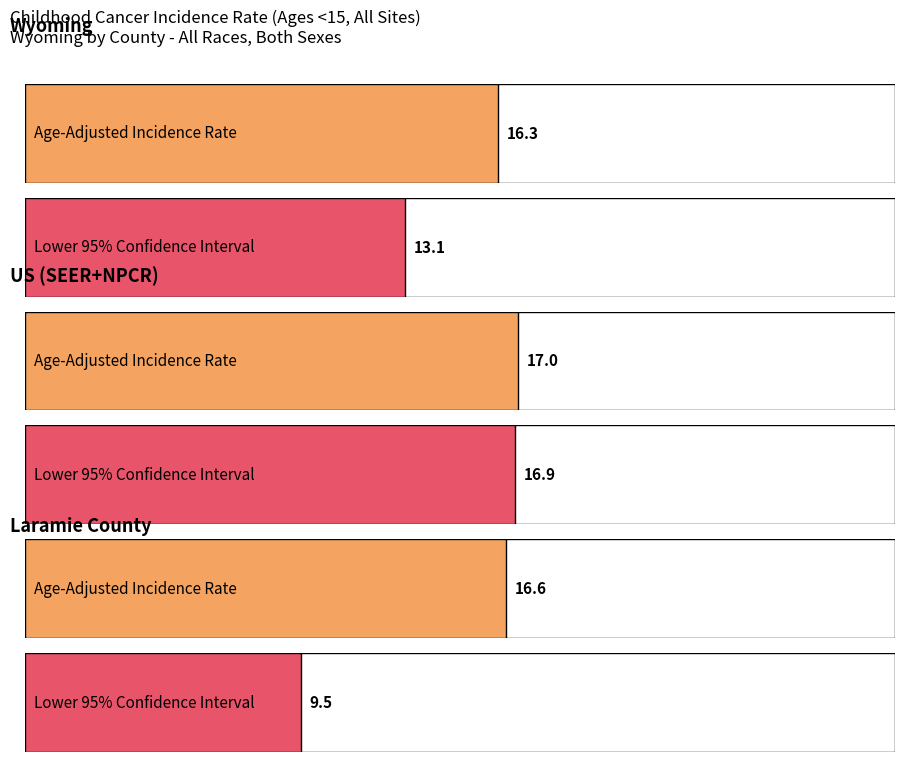

Which category has the lowest value in the Age-Adjusted Incidence Rate series?

Wyoming